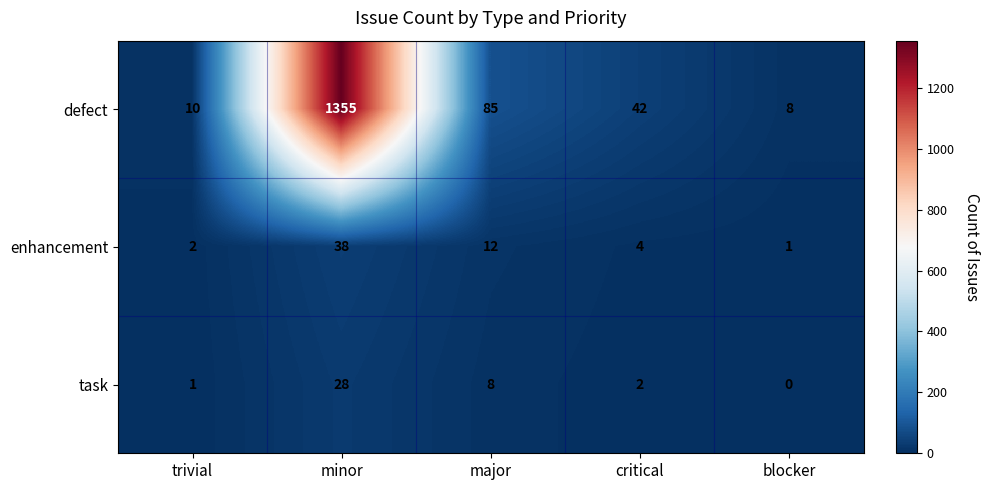

How many categories are shown in the chart?

5